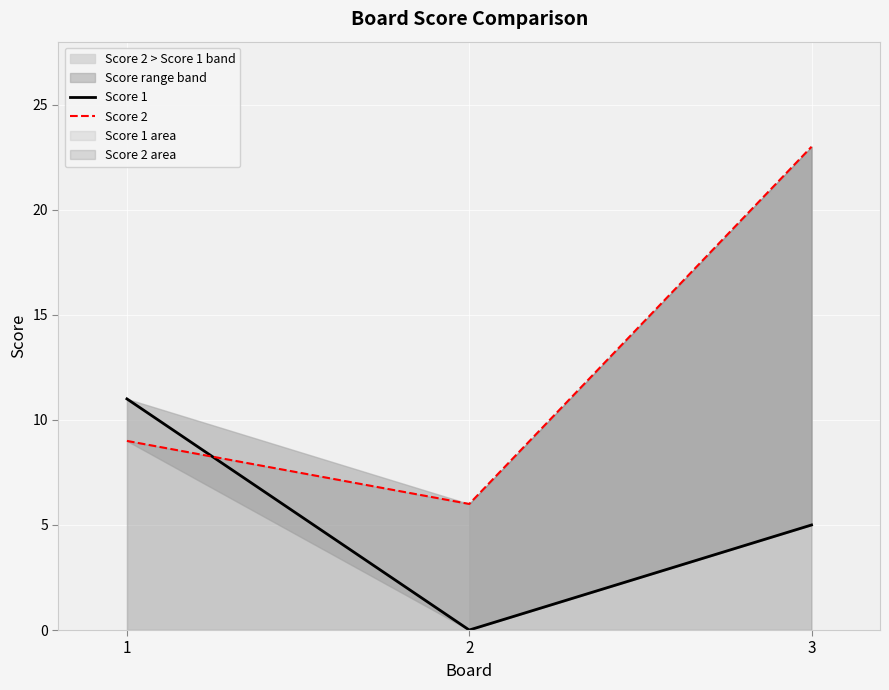

What is the average value of the Score 1 series?

5